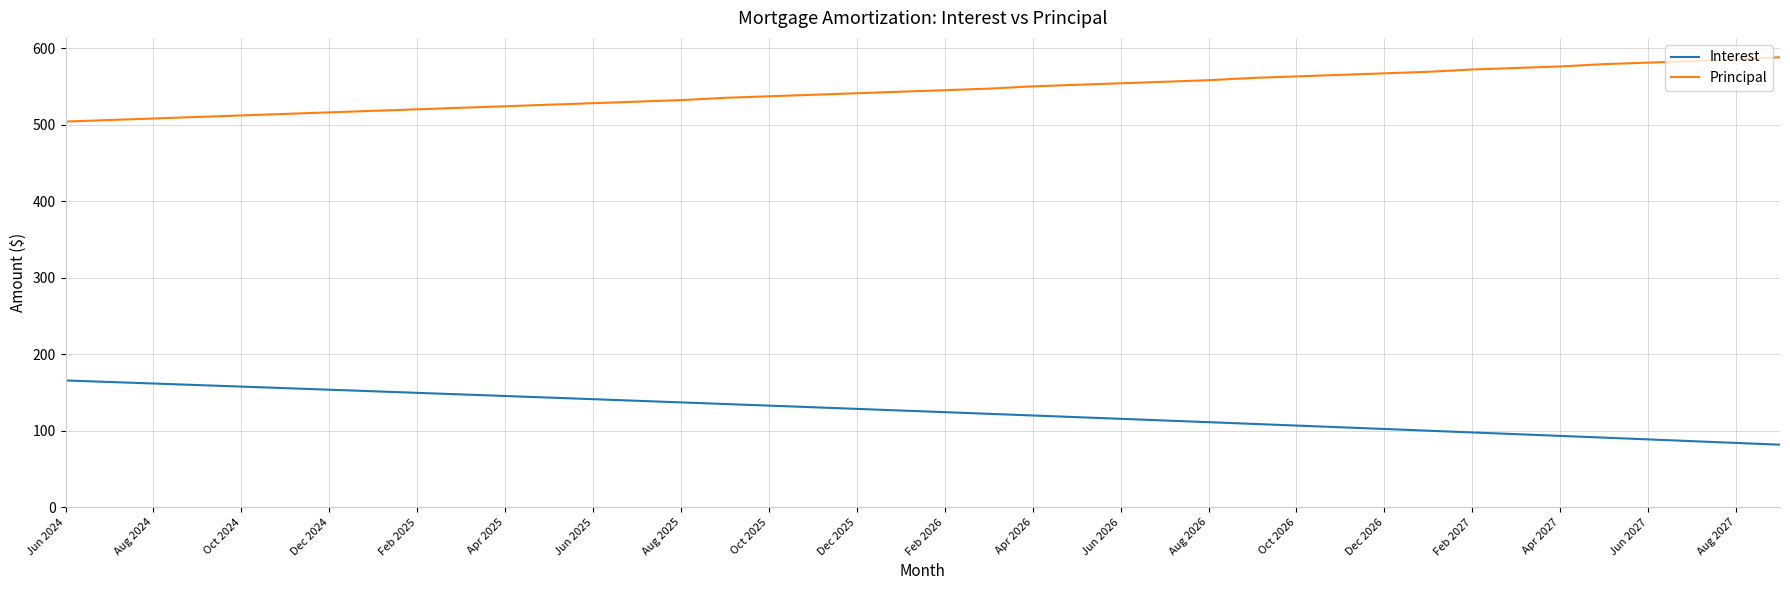

List the series in order of their overall mean, highest first.

Principal, Interest